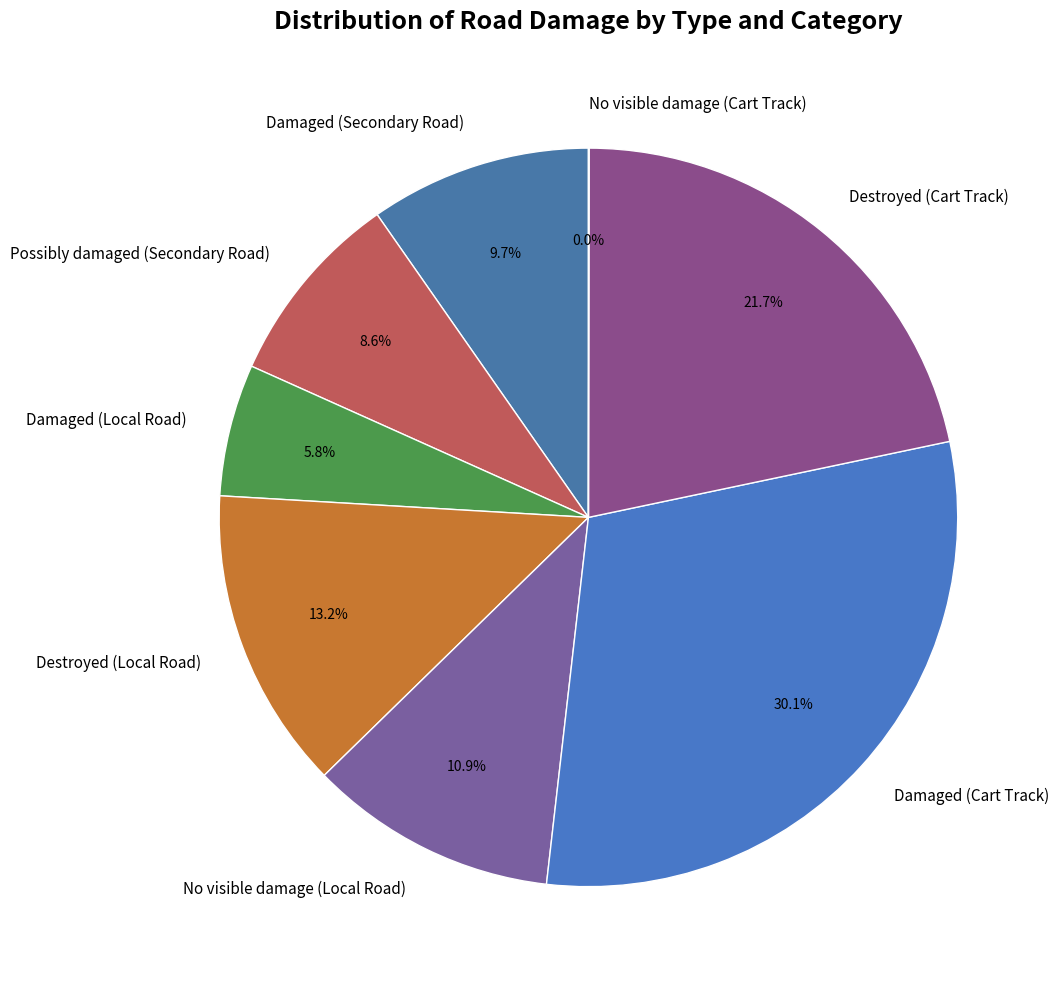

Which category has the biggest portion of the pie?

Damaged (Cart Track)